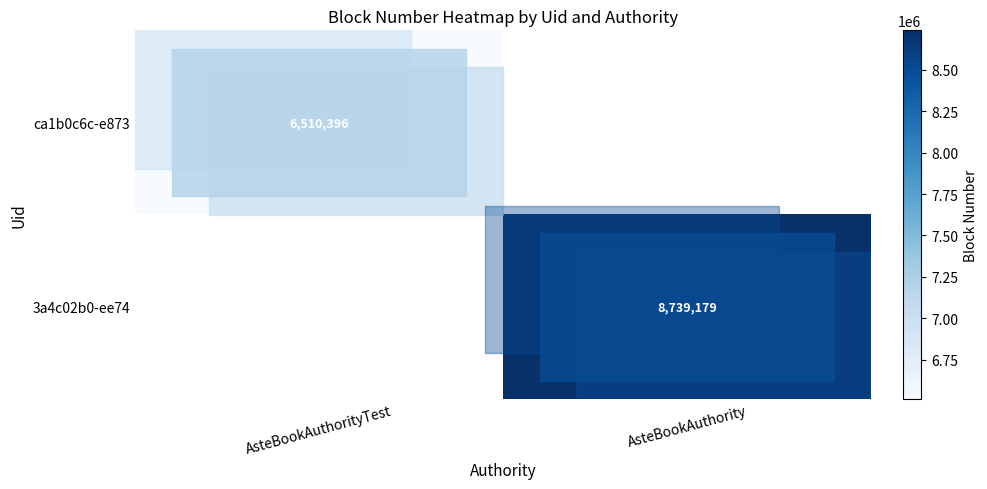

How many data points does each series have?

2